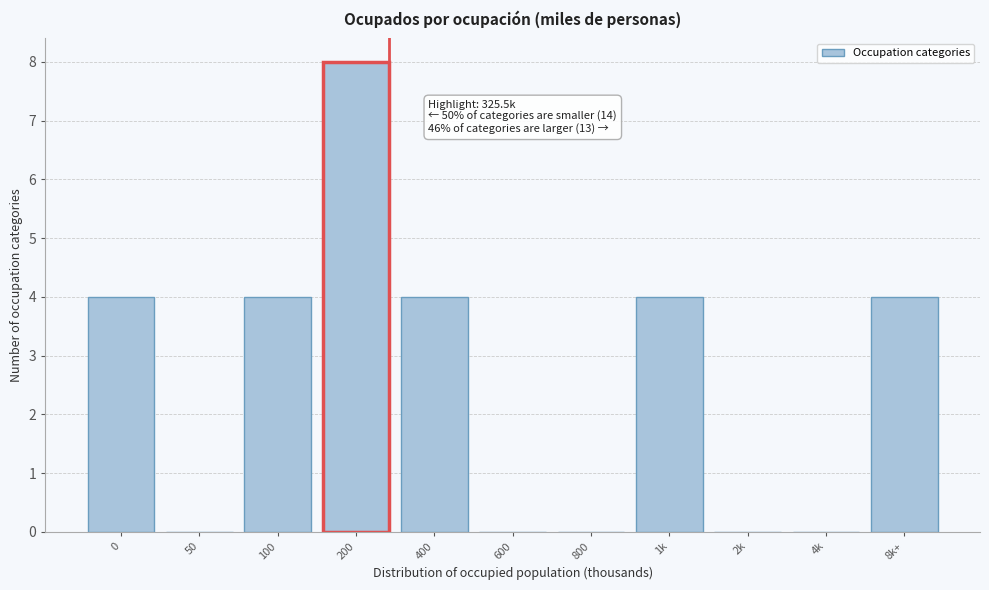

Reading right to left, what are all the values shown in this chart?

8k+=4	4k=0	2k=0	1k=4	800=0	600=0	400=4	200=8	100=4	50=0	0=4